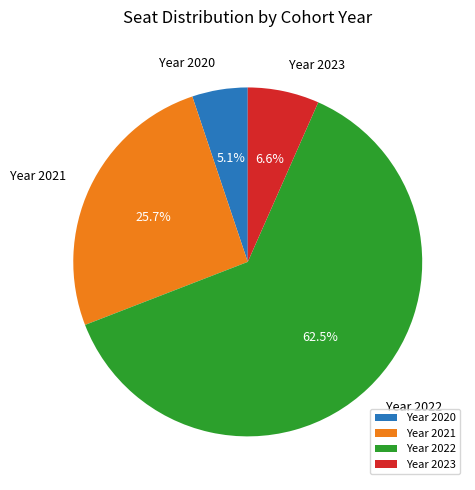

How many segments does this pie chart have?

4